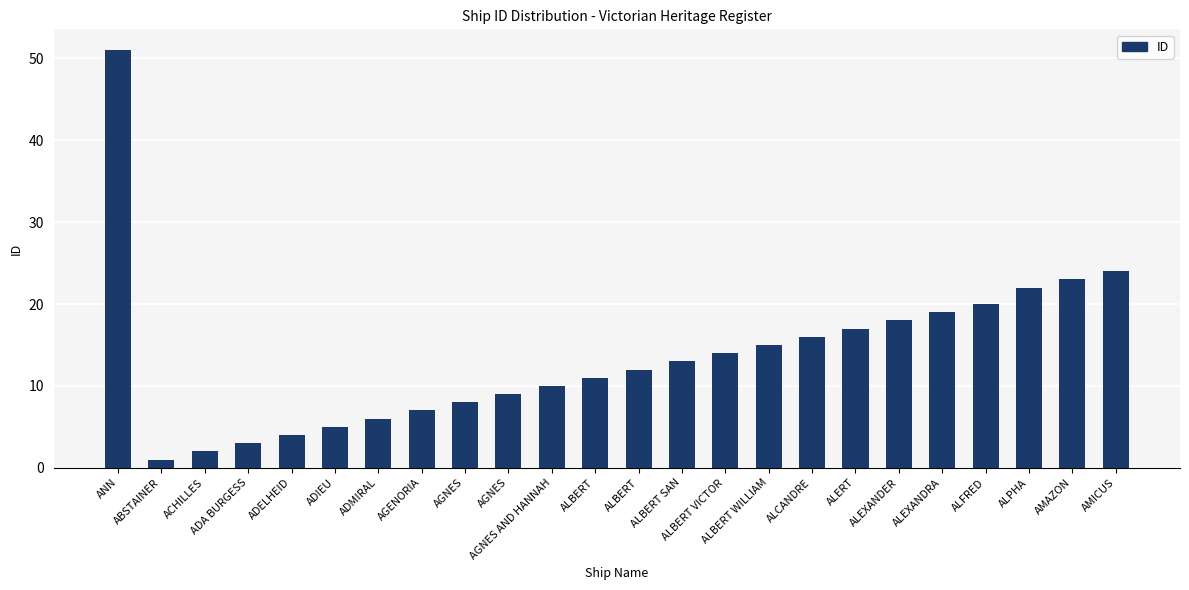

What is the change in value from AGNES AND HANNAH to AMAZON?

+13